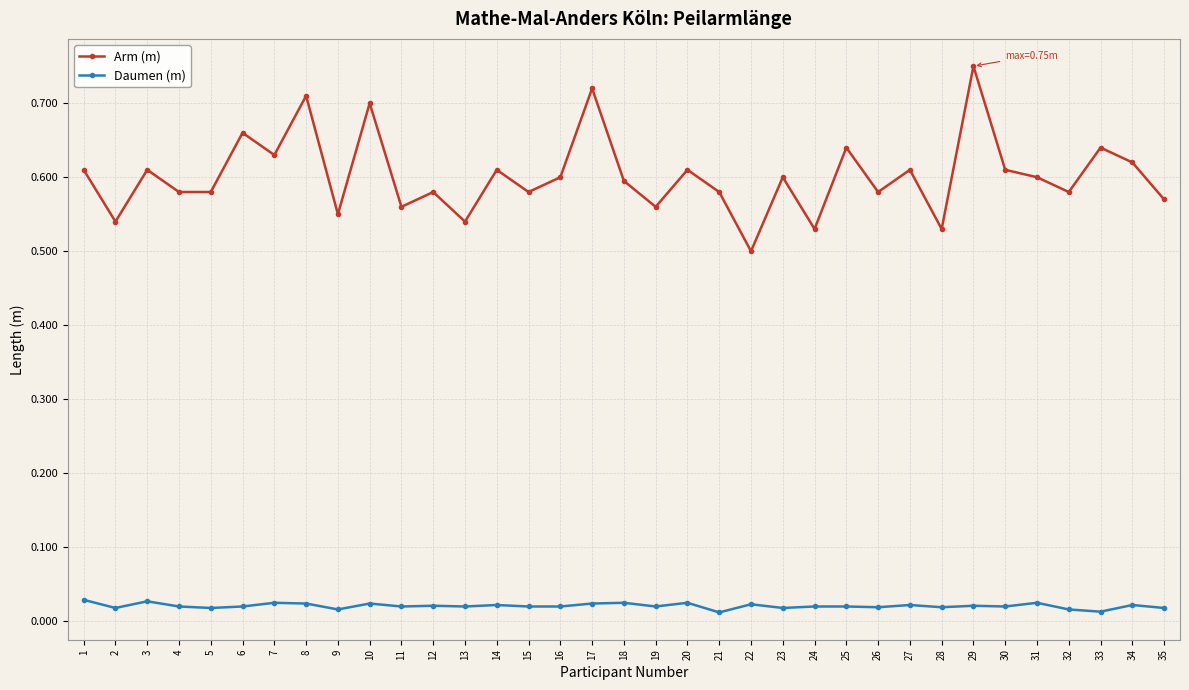

True or false: Daumen (m) has more than 0 points higher than both neighbors.

True